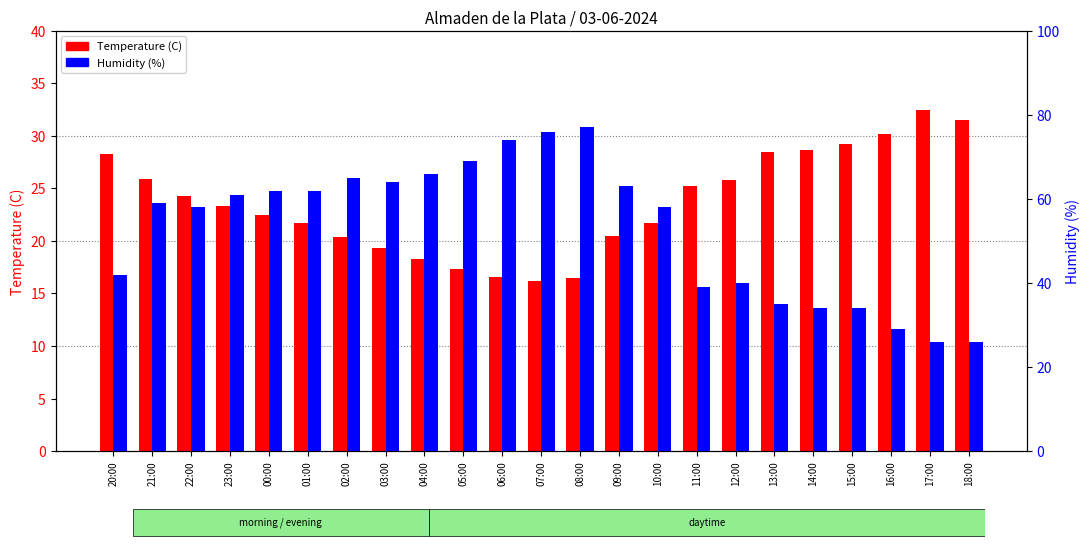

What is the difference between the highest and lowest values at 13:00?

6.5